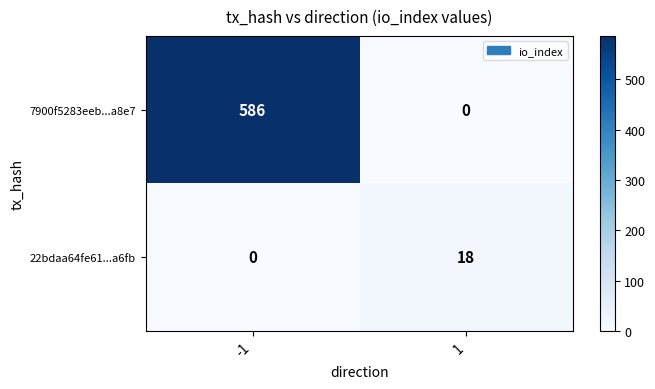

What is the spread (max minus min) of values at 1?

18